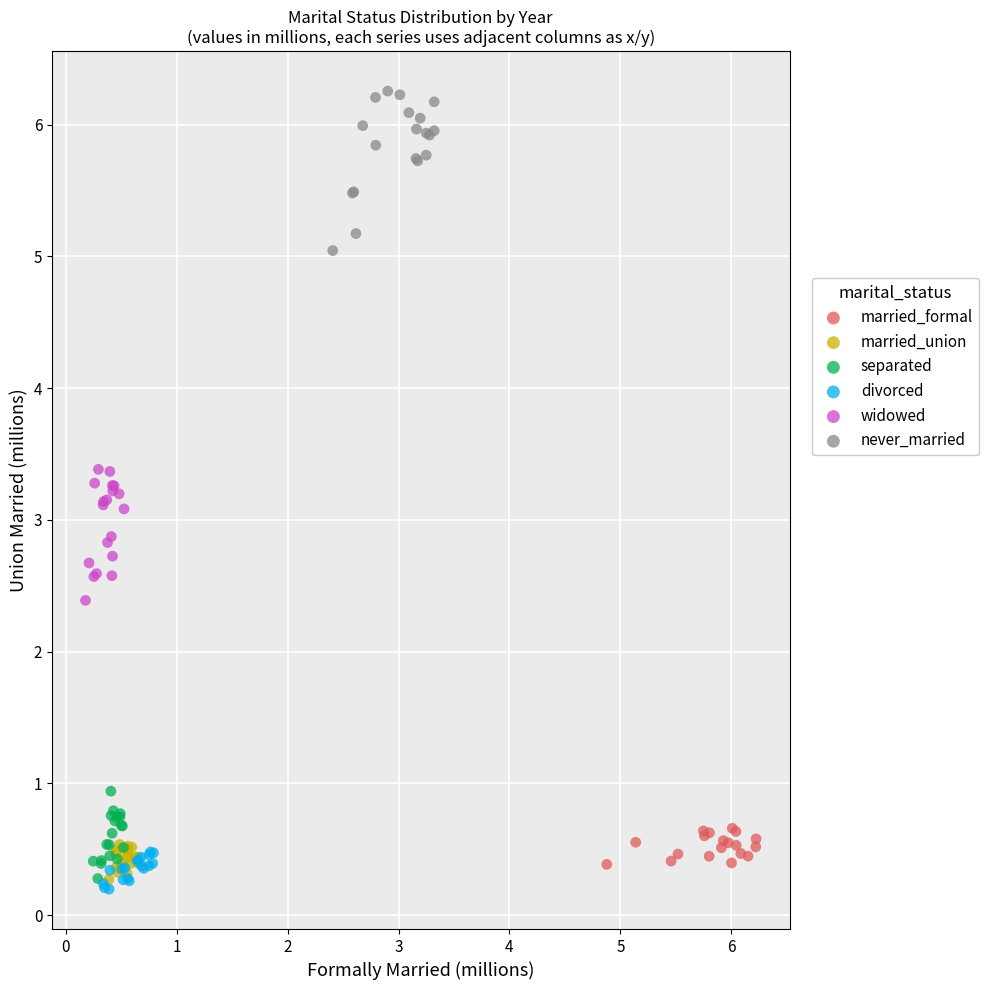

Which series has the largest Y range (max minus min)?

never_married